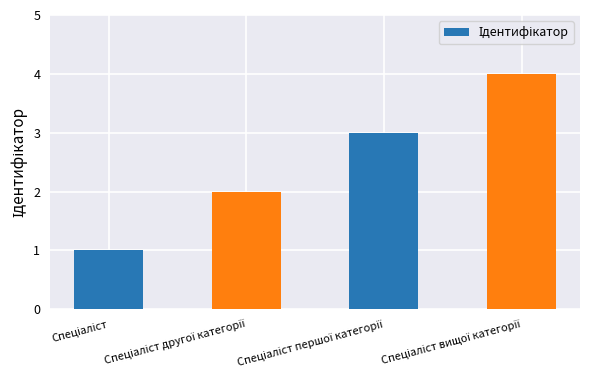

What is the difference between the second highest and minimum values?

2